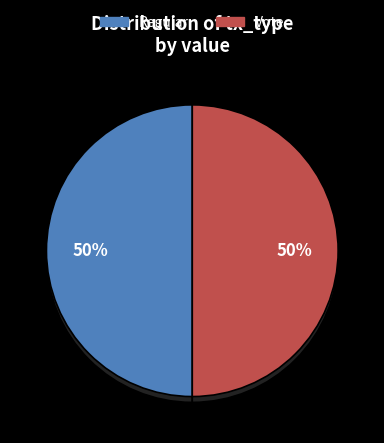

Is there a majority slice in this chart?

Yes